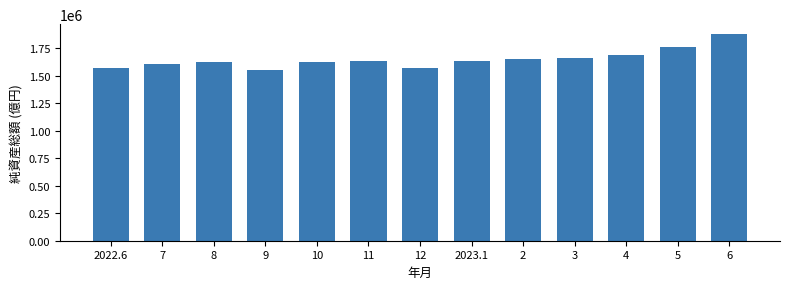

What is the sum of the values at 2023.1 and 5?

3391068